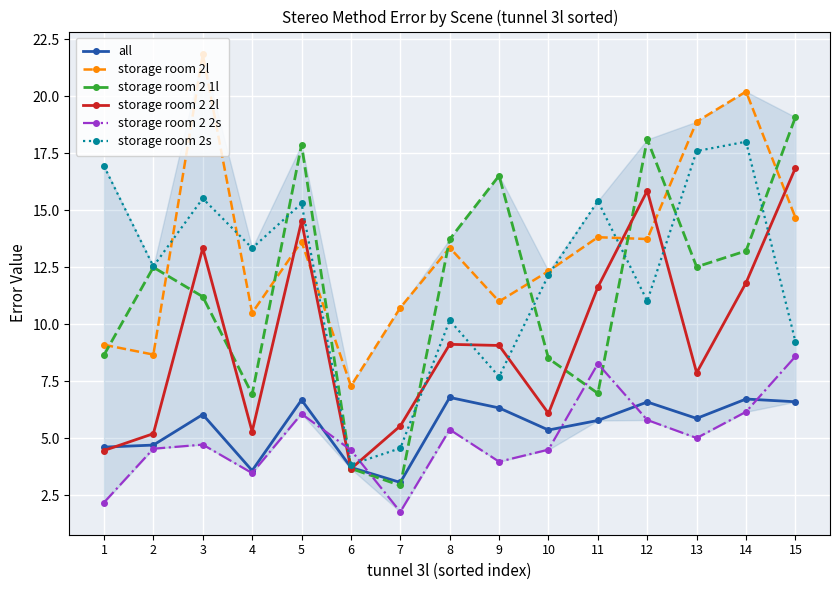

True or false: storage room 2l and storage room 2 2s cross at least once.

False